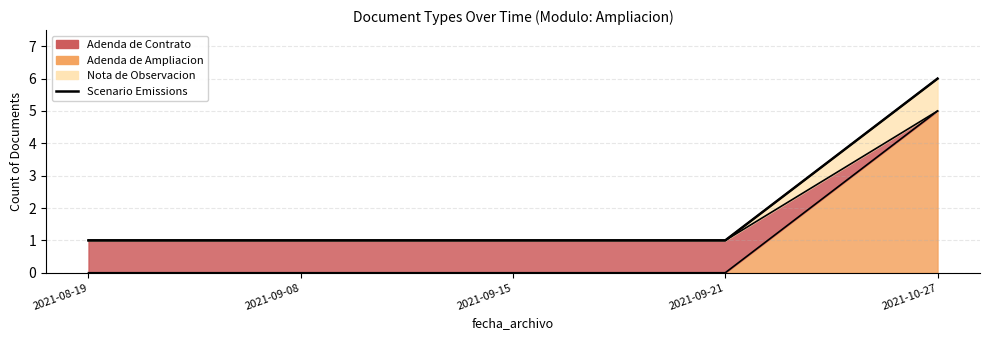

Reading right to left, list all the values displayed in this chart.

6	1	1	1	1